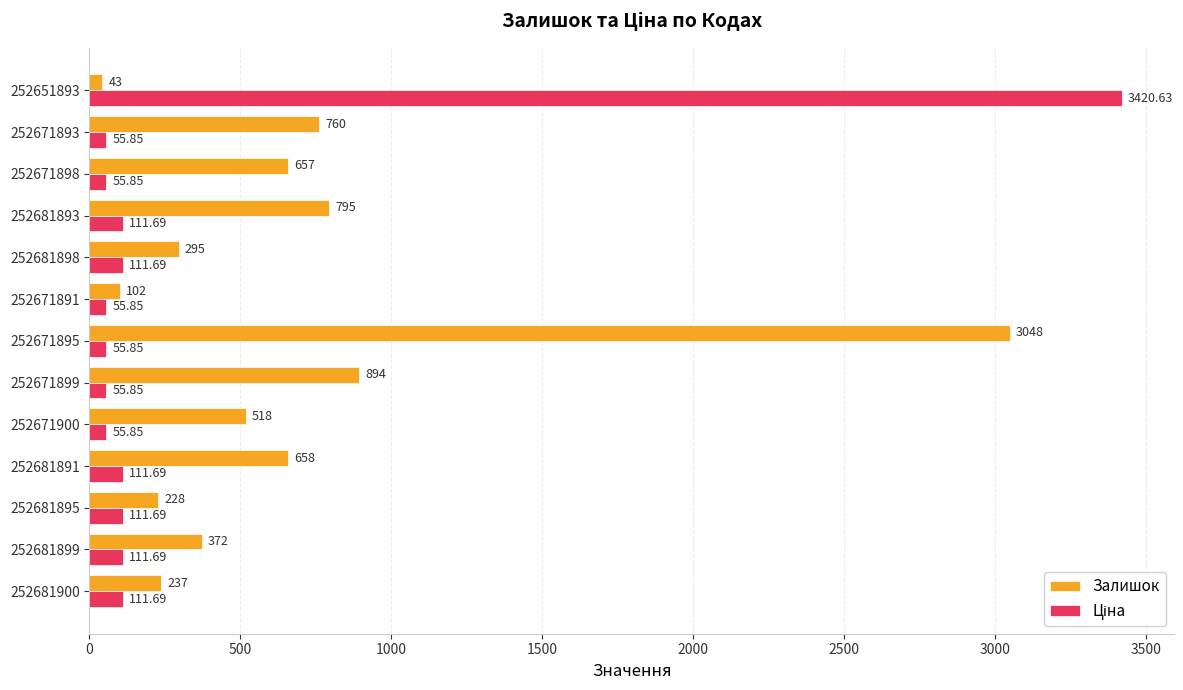

Which series has the largest total across all categories?

Залишок